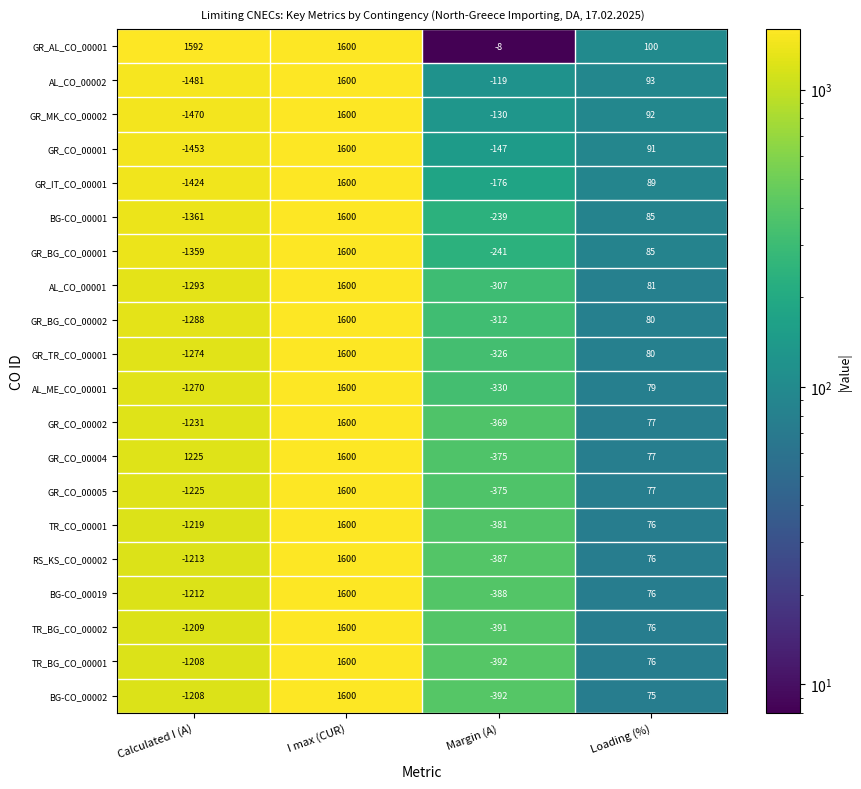

At which category is the sum across all series the highest?

I max (CUR)